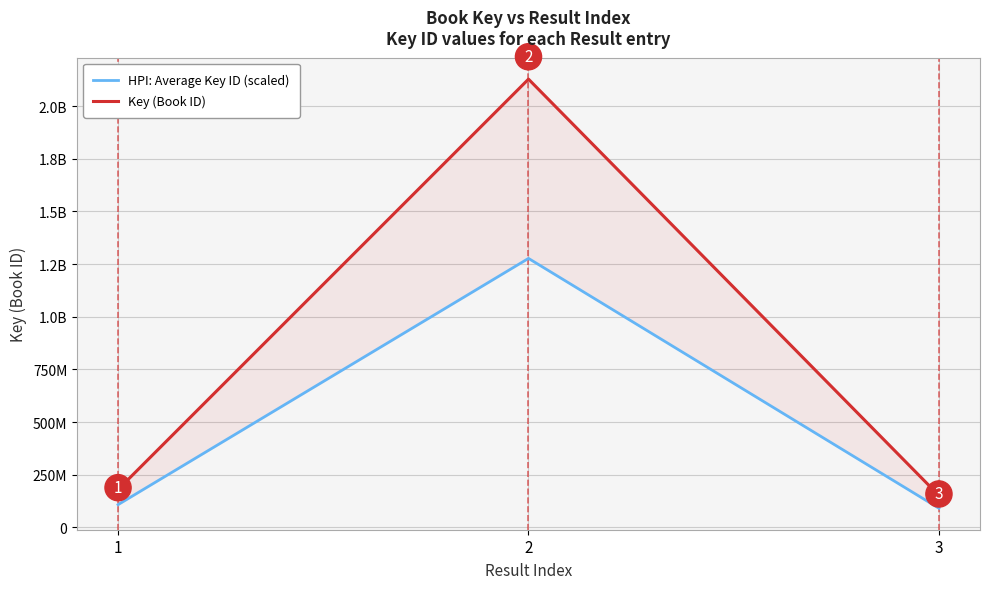

What is the approximate value of Key (Book ID) at 2?

2127993892.0